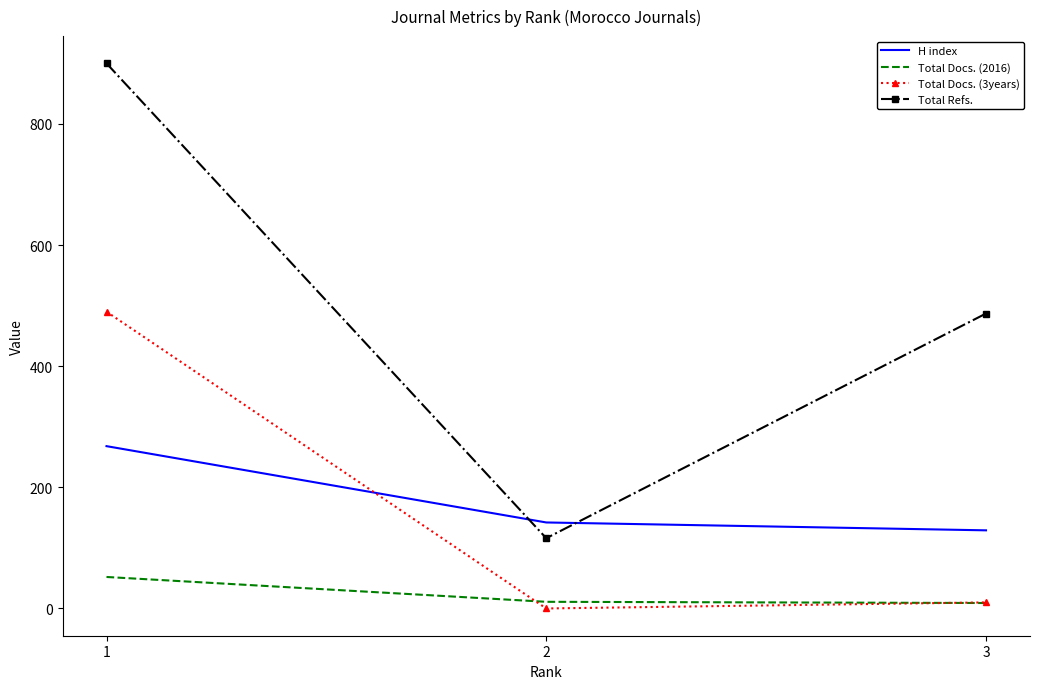

Is the value of H index at 2 greater than the value of Total Refs. at 2?

Yes